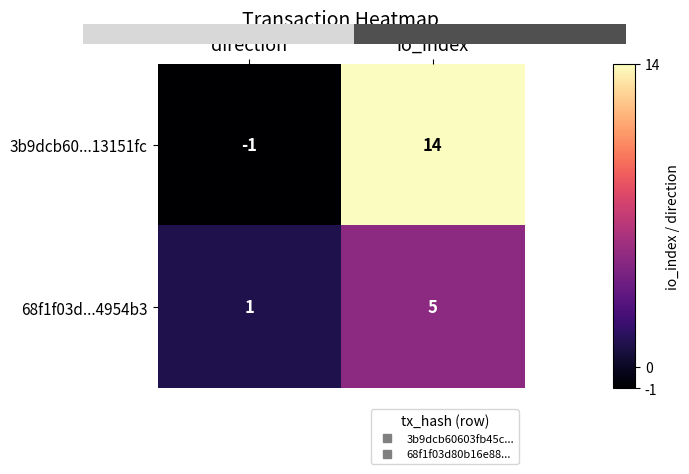

What is the greatest value displayed?

14